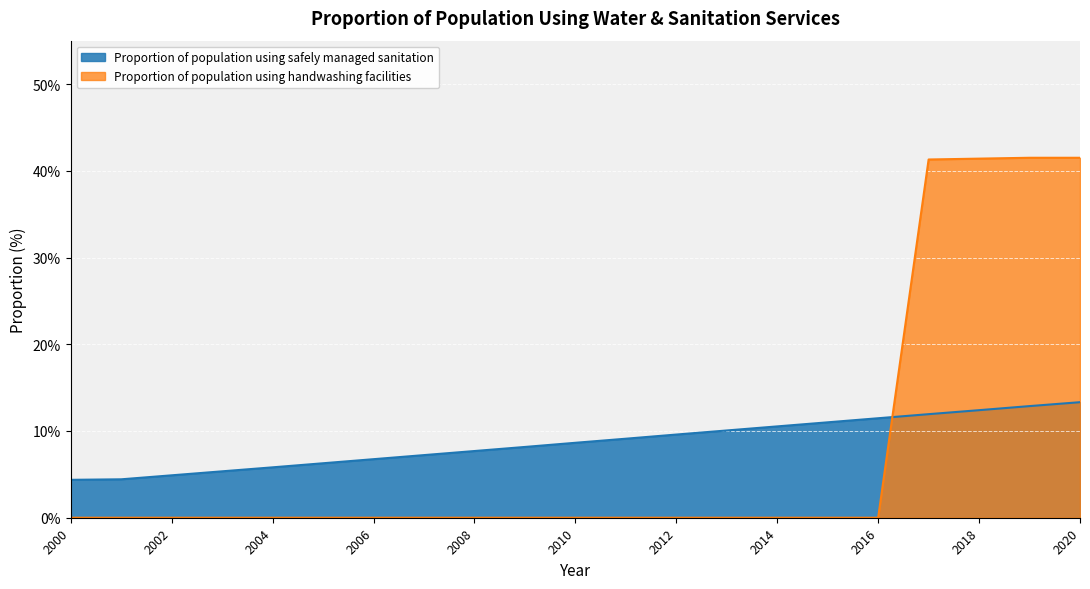

At which category is the sum across all series the highest?

2020